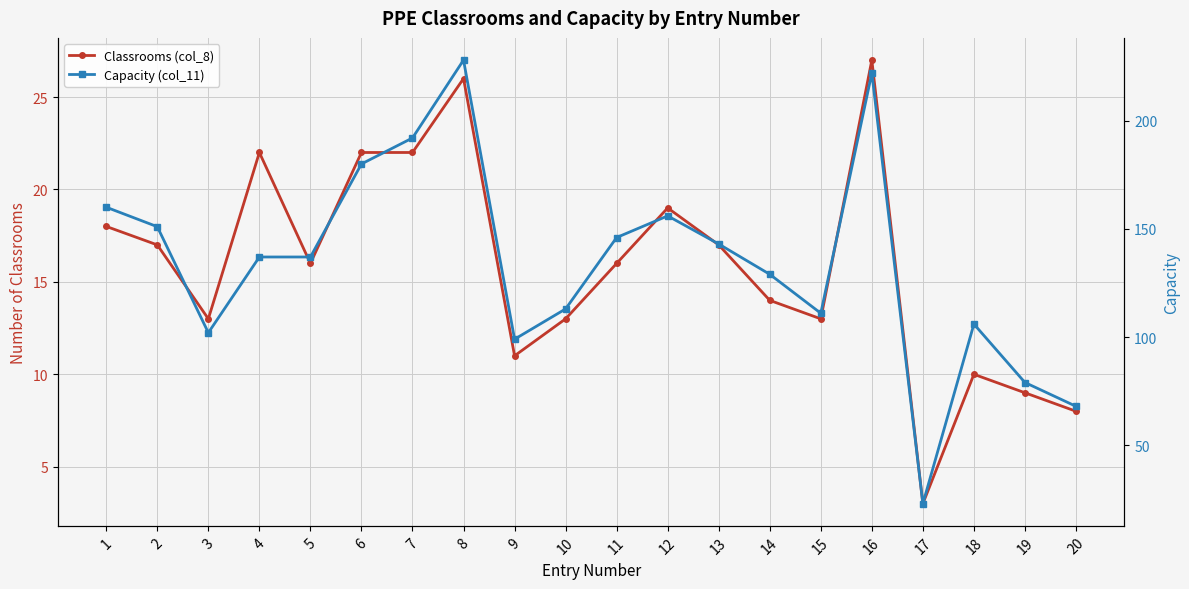

What is the difference between the maximum and minimum values in the Capacity (col_11) series?

205